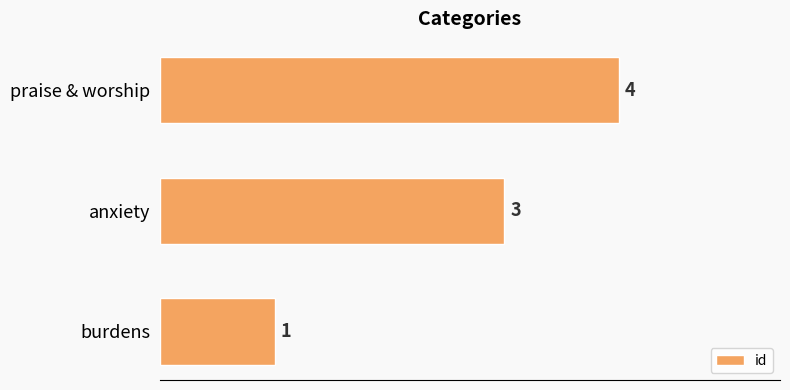

How many values are between 1 and 4?

3